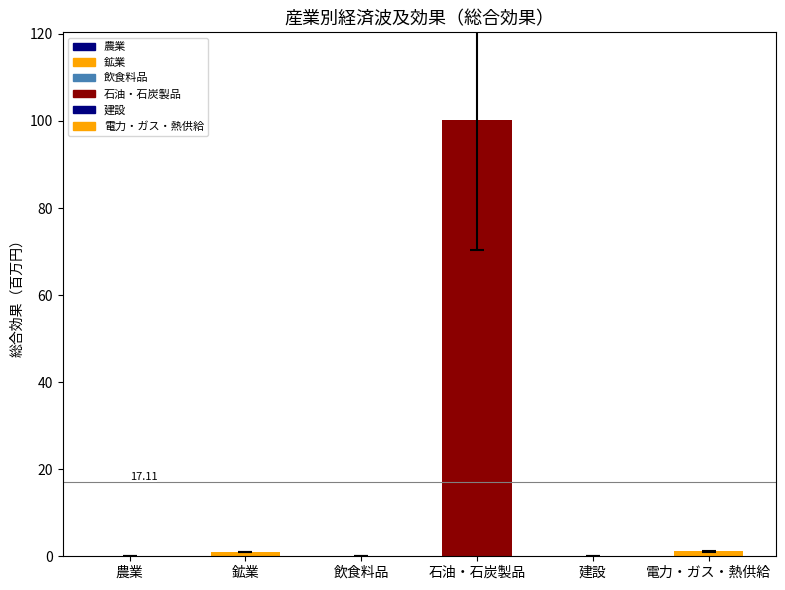

What is the label of the 6th bar from the right?

農業